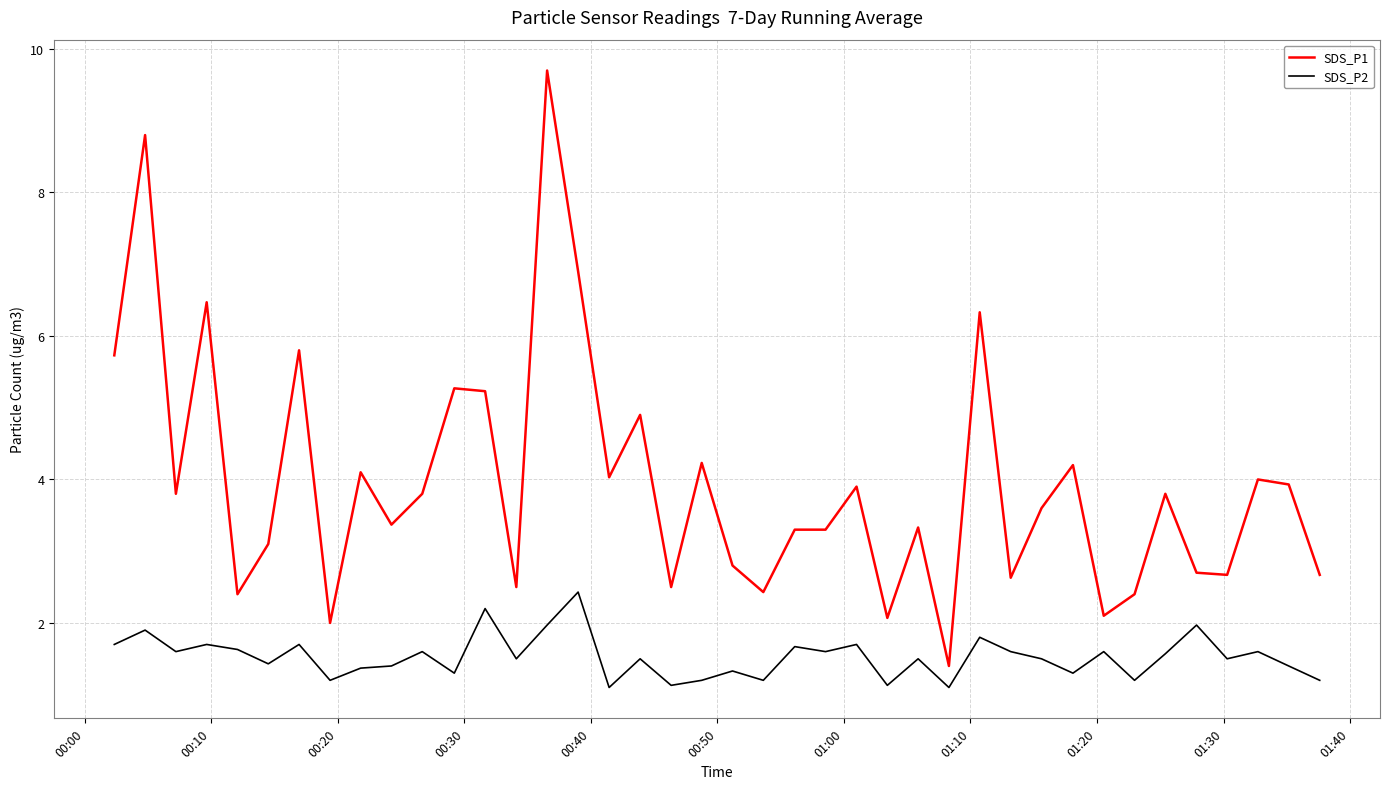

True or false: SDS_P1 and SDS_P2 cross at least once.

False